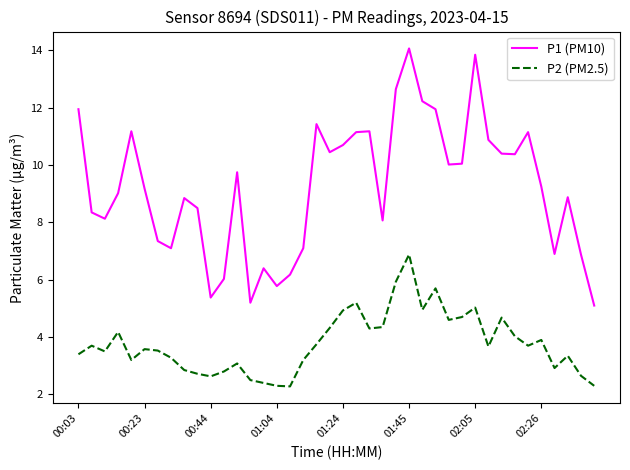

Rank the series by their maximum value, from highest to lowest.

P1 (PM10), P2 (PM2.5)